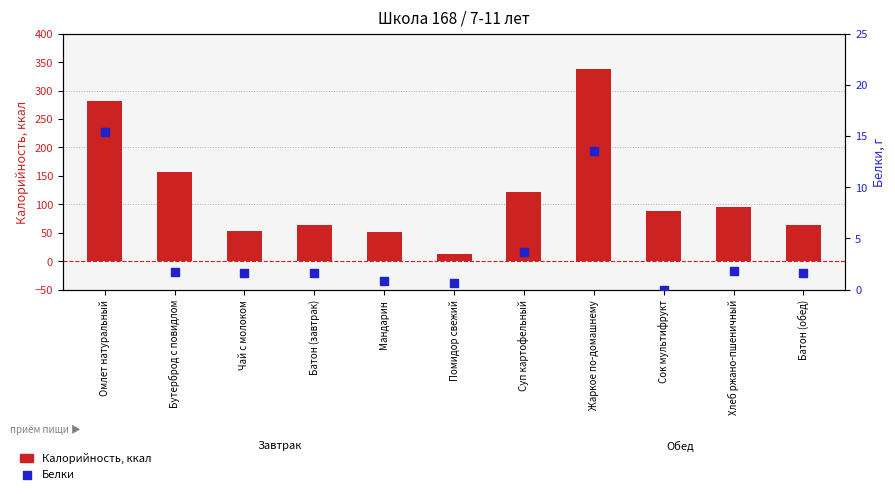

At which category is the sum across all series the highest?

Жаркое по-домашнему